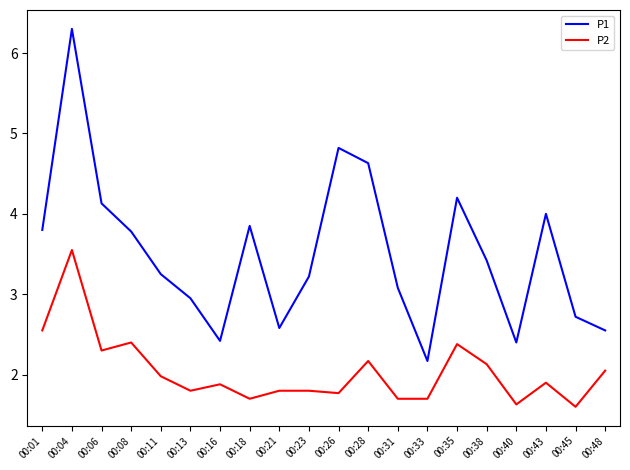

True or false: P1 and P2 intersect in this chart.

False